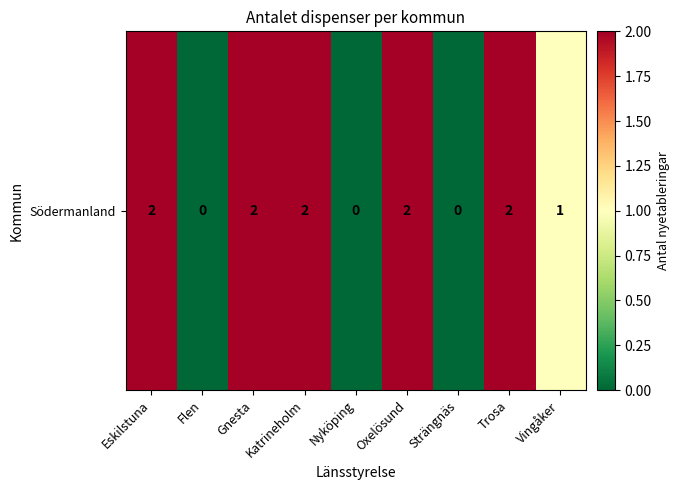

Reading right to left, transcribe all the data shown in this chart.

Vingåker=1	Trosa=2	Strängnäs=0	Oxelösund=2	Nyköping=0	Katrineholm=2	Gnesta=2	Flen=0	Eskilstuna=2